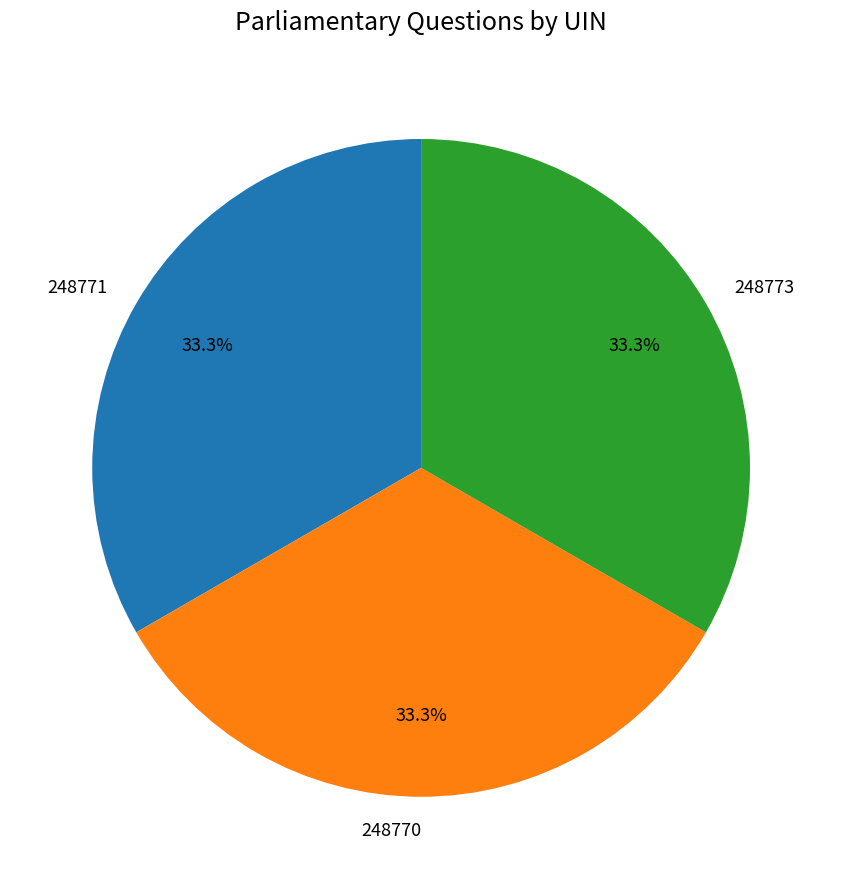

What is the ratio of the value at 248771 to the value at 248773?

1.0